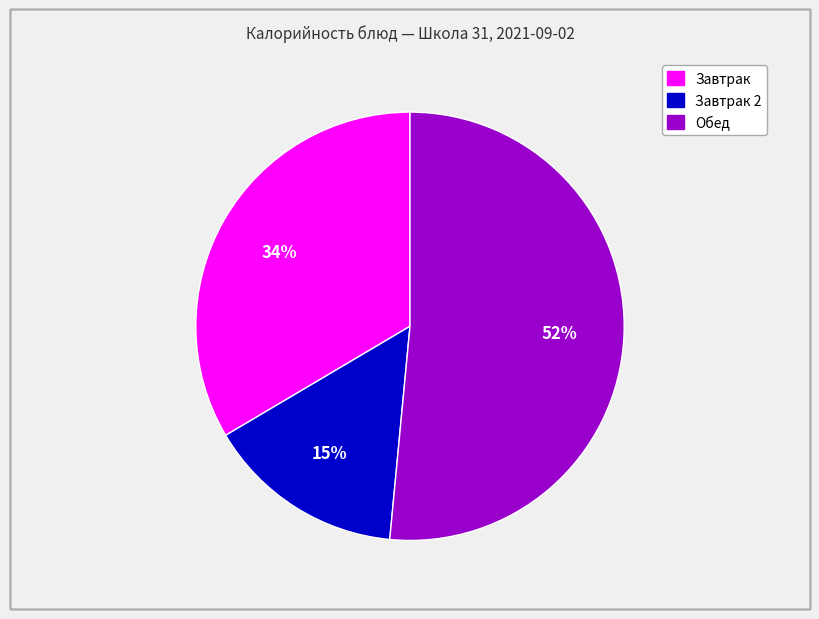

To the nearest percent, what is the difference between the largest and smallest slice percentages?

37%